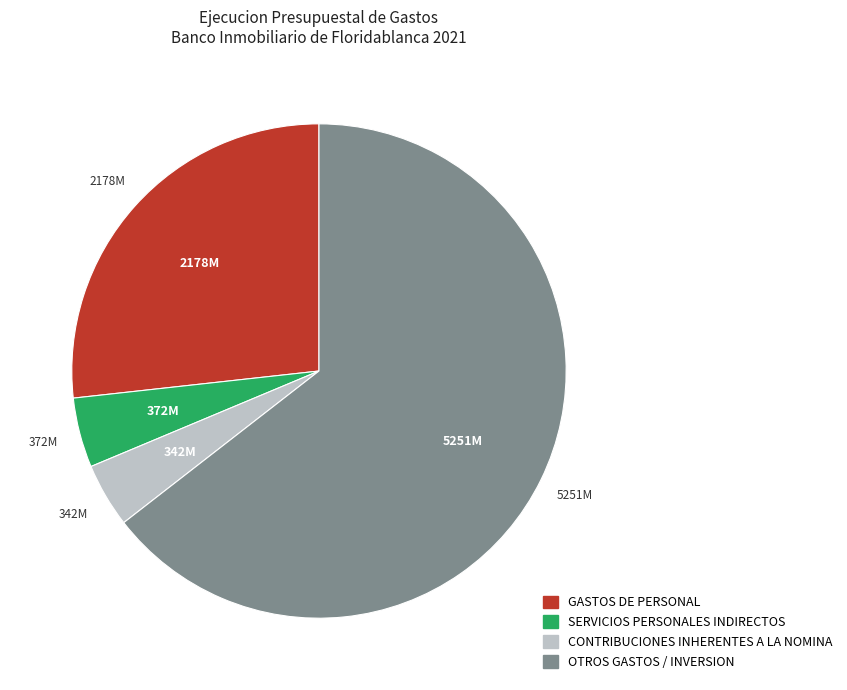

Combined, do GASTOS DE PERSONAL and CONTRIBUCIONES INHERENTES A LA NOMINA account for over 50%?

No